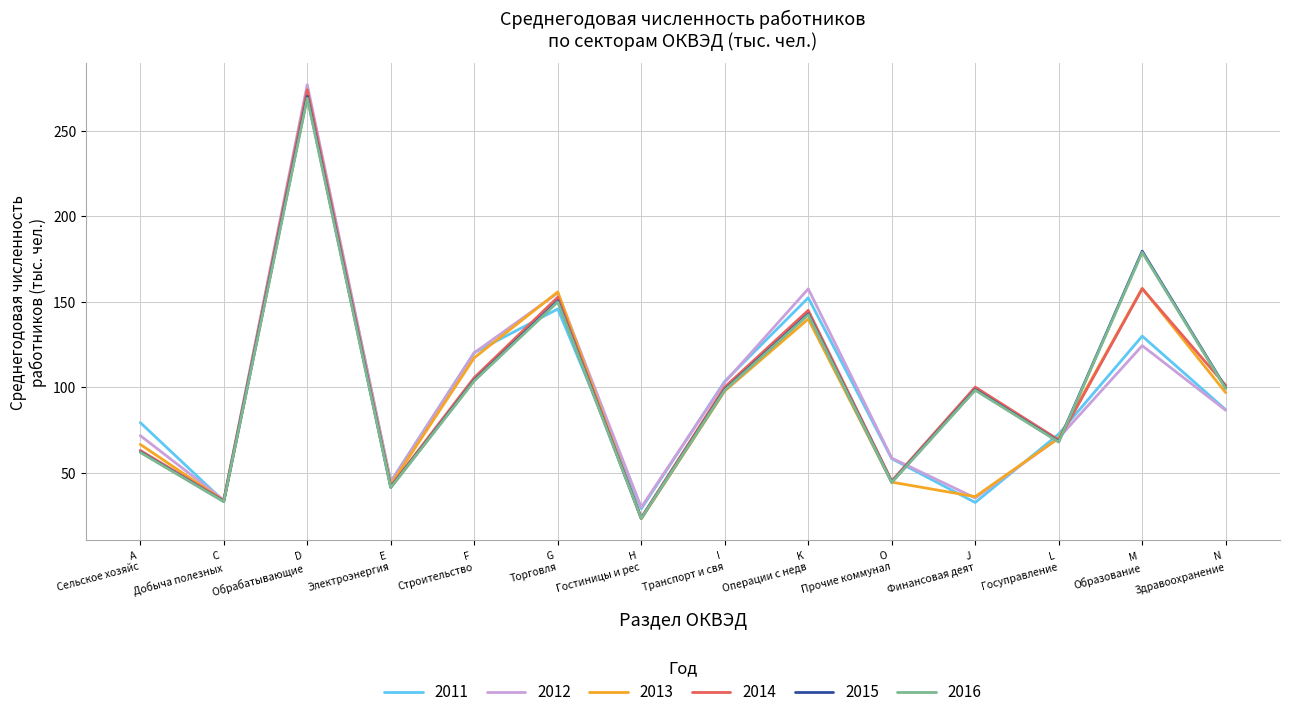

What is the smallest value displayed?

22.9